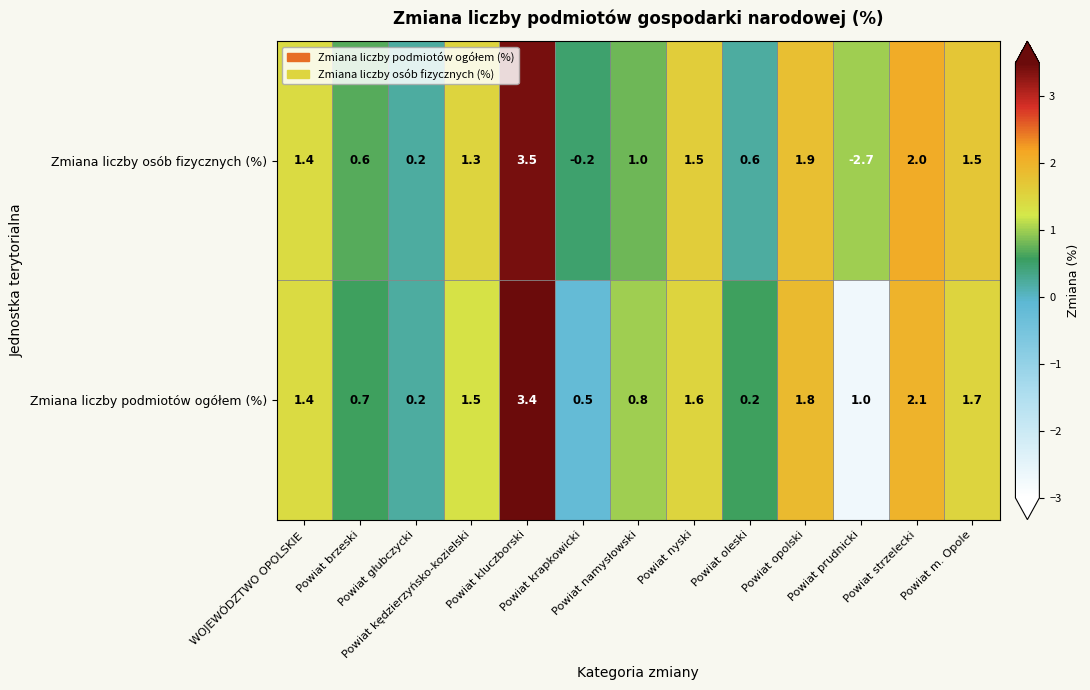

At which category does the chart reach its peak across all series?

Powiat kluczborski